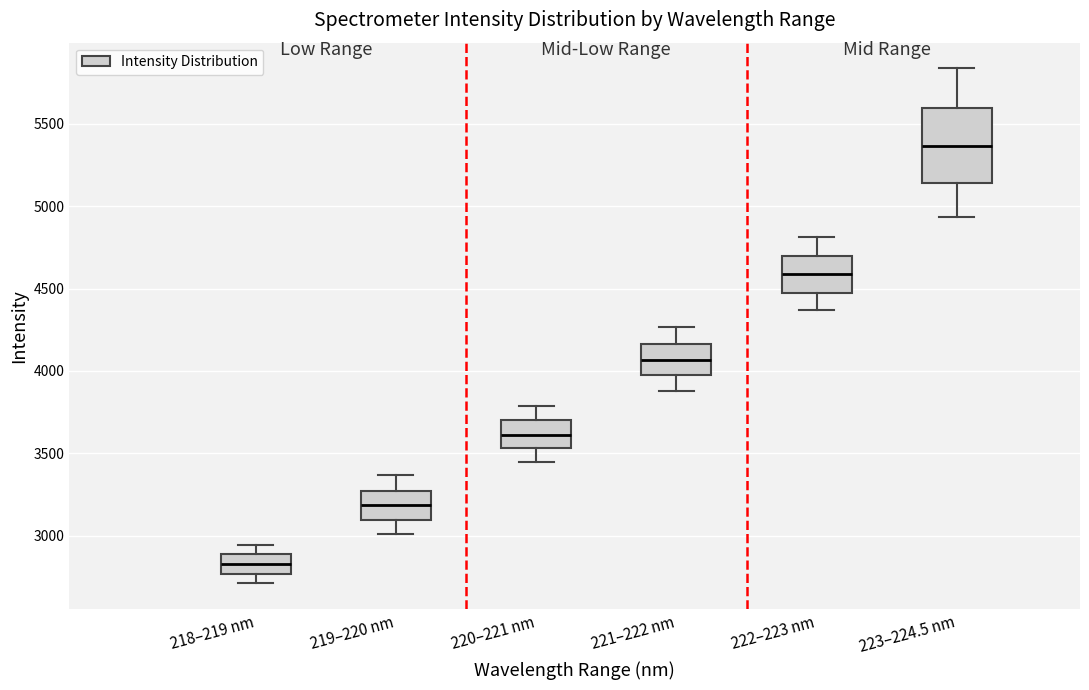

Reading left to right, transcribe this box plot: for each box, give where its median line is, the range the box spans, and where its two whiskers end, as read against the y-axis. The values are not printed on the chart, so give them approximately, as read against the axis.

218–219 nm: median 2850, box 2750 to 2900, whiskers 2700 to 2950
219–220 nm: median 3200, box 3100 to 3250, whiskers 3000 to 3350
220–221 nm: median 3600, box 3550 to 3700, whiskers 3450 to 3800
221–222 nm: median 4050, box 4000 to 4150, whiskers 3900 to 4250
222–223 nm: median 4600, box 4450 to 4700, whiskers 4350 to 4800
223–224.5 nm: median 5350, box 5150 to 5600, whiskers 4950 to 5850